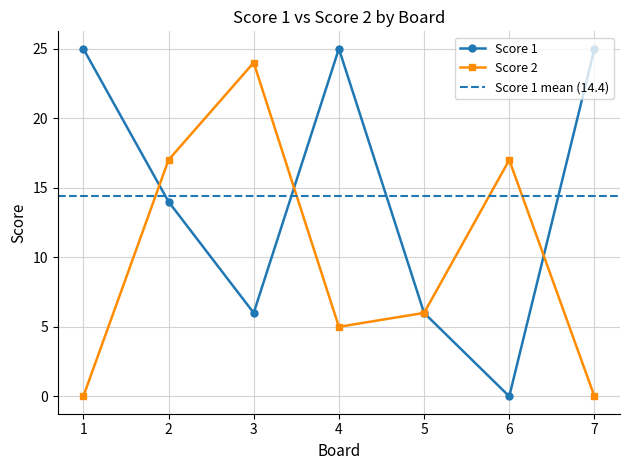

Which series has the largest total across all categories?

Score 1